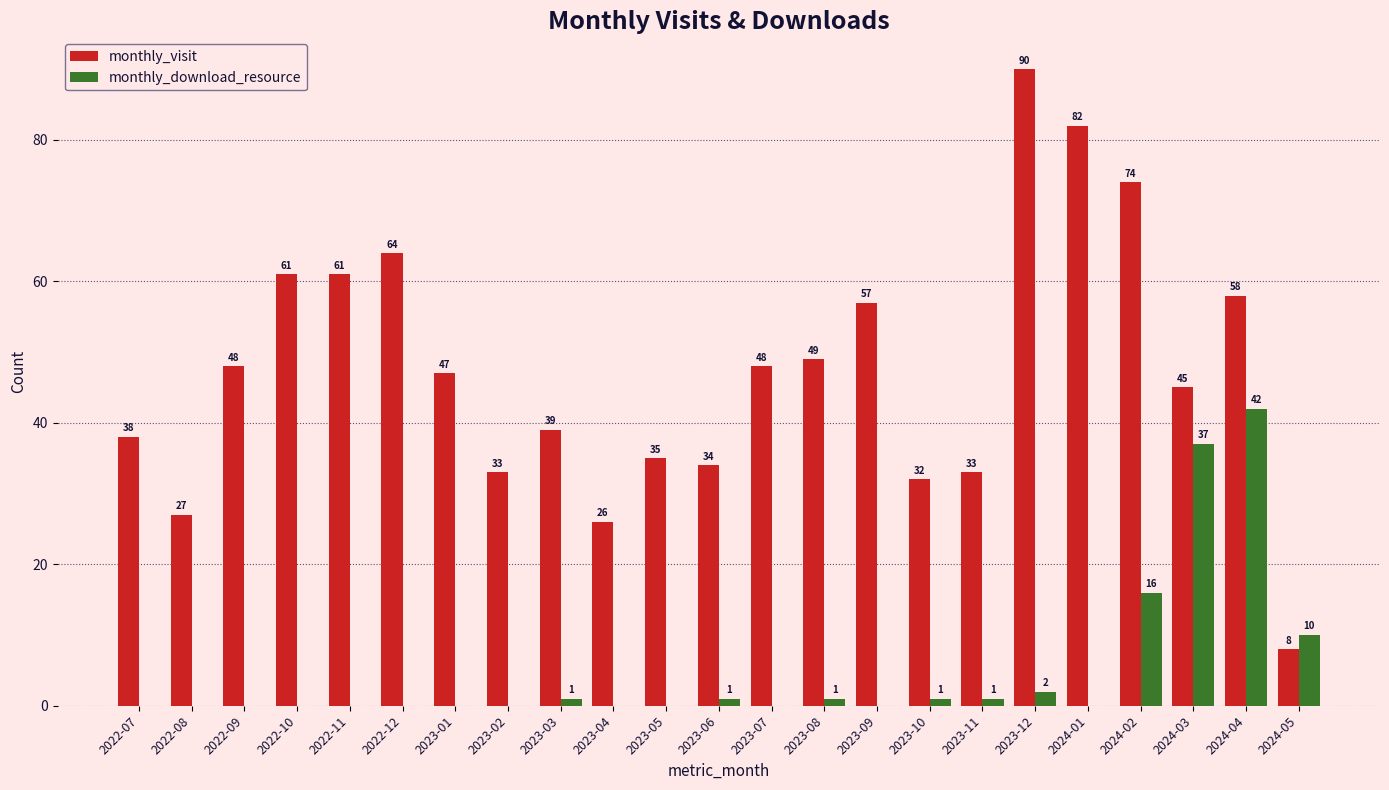

Which category has the highest value across all series?

2023-12